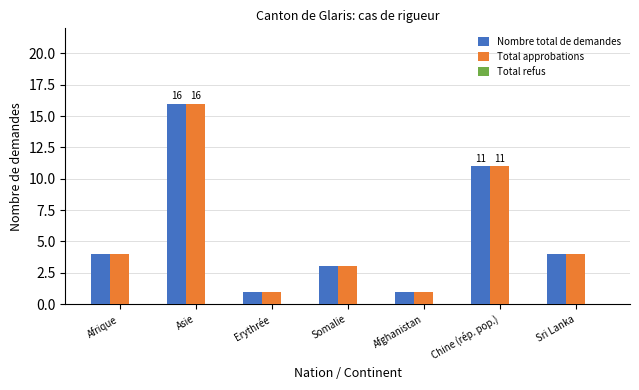

What is the total value across all series at Afrique?

8